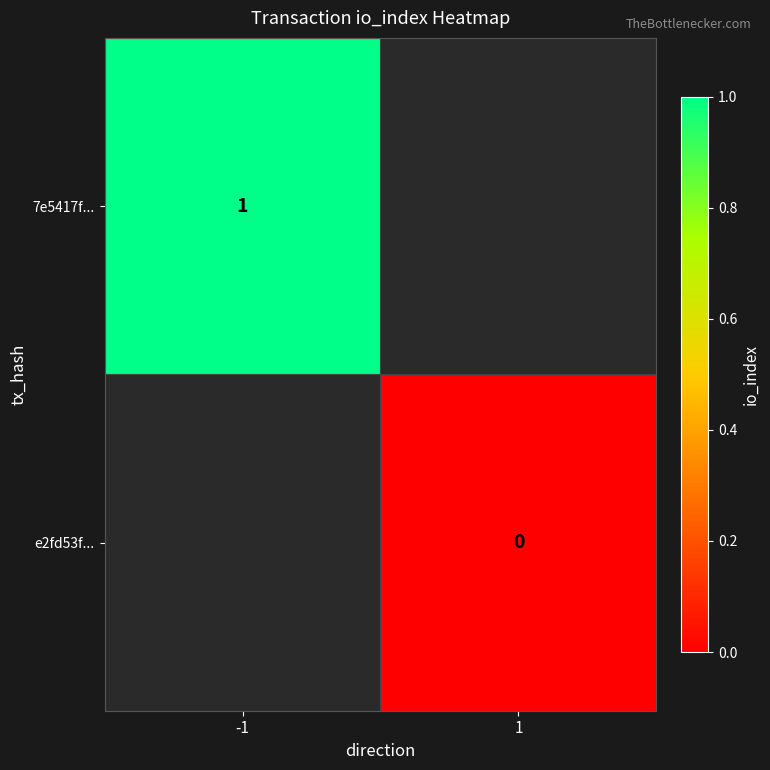

True or false: 7e5417f... has a value of 1 at -1.

True